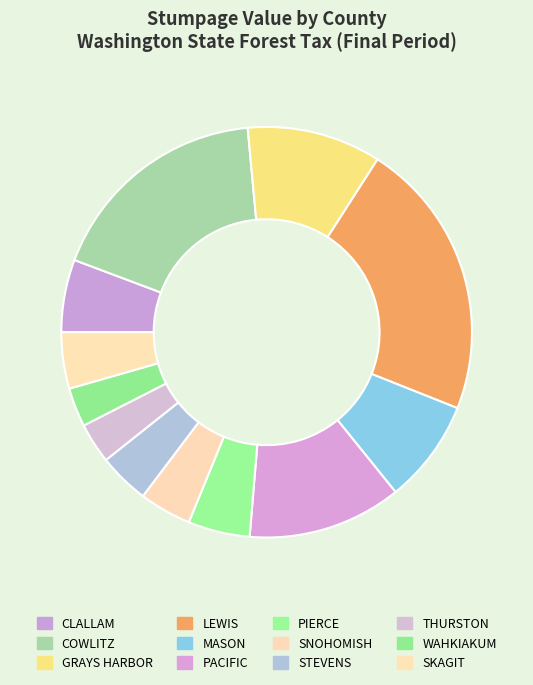

Does any single category account for the majority?

No